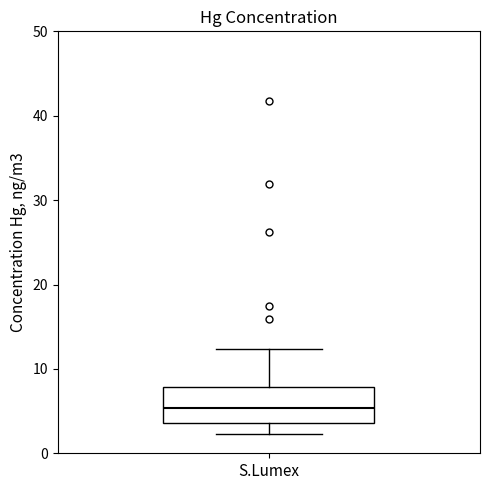

Transcribe this box plot: give where the median line is, the range the box spans, and where the two whiskers end, as read against the y-axis. The values are not printed on the chart, so give them approximately, as read against the axis.

median 5, box 4 to 8, whiskers 2 to 12